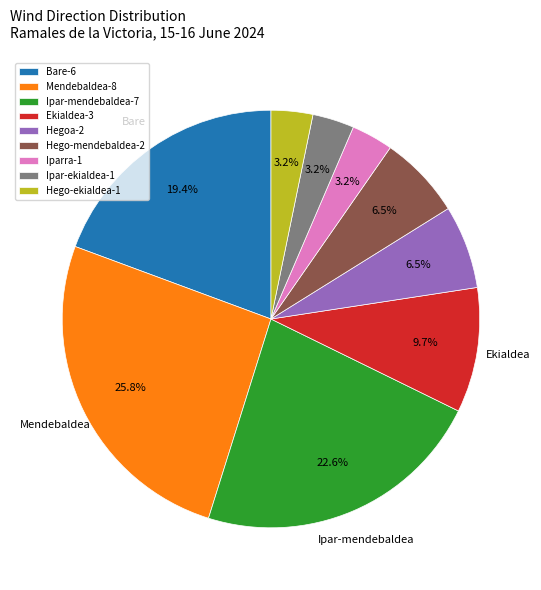

Count the number of slices in the pie.

9